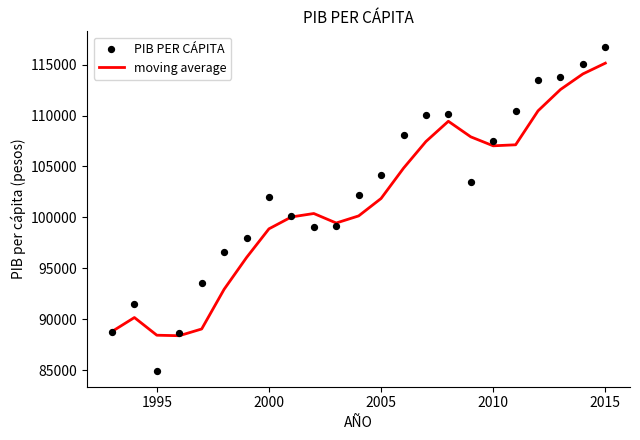

What is the highest value of the moving average series?

115149.5